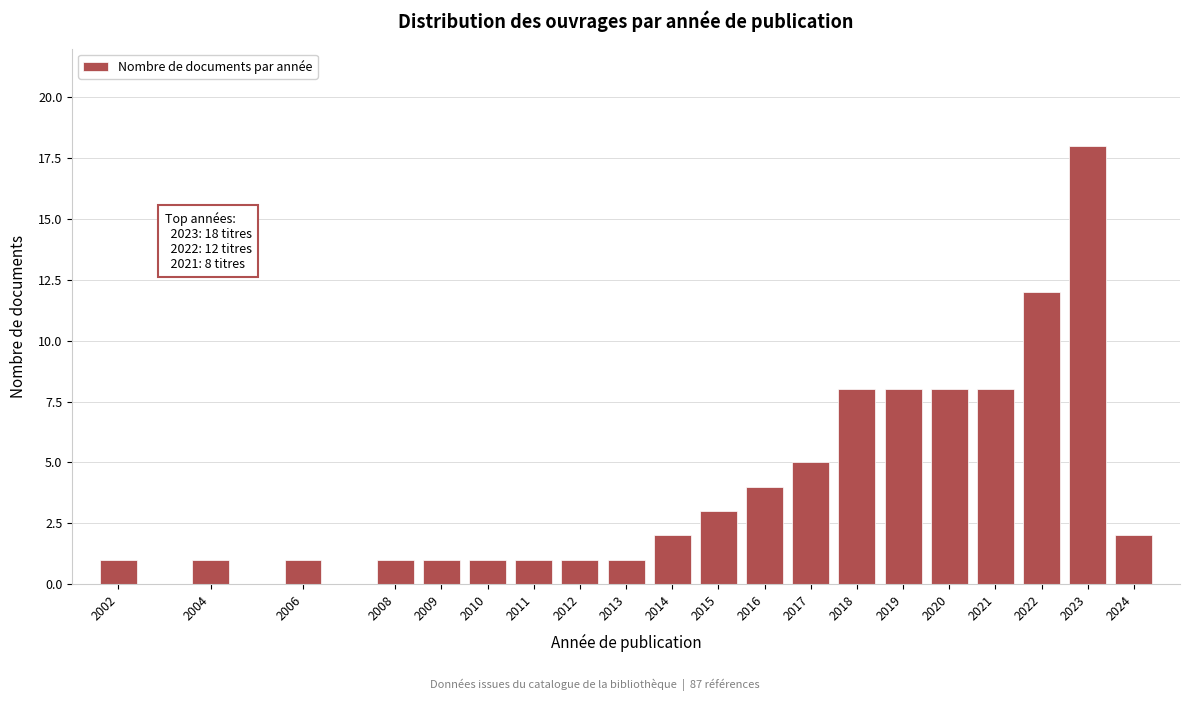

Reading left to right, extract all data points from this chart.

1	1	1	1	1	1	1	1	1	2	3	4	5	8	8	8	8	12	18	2